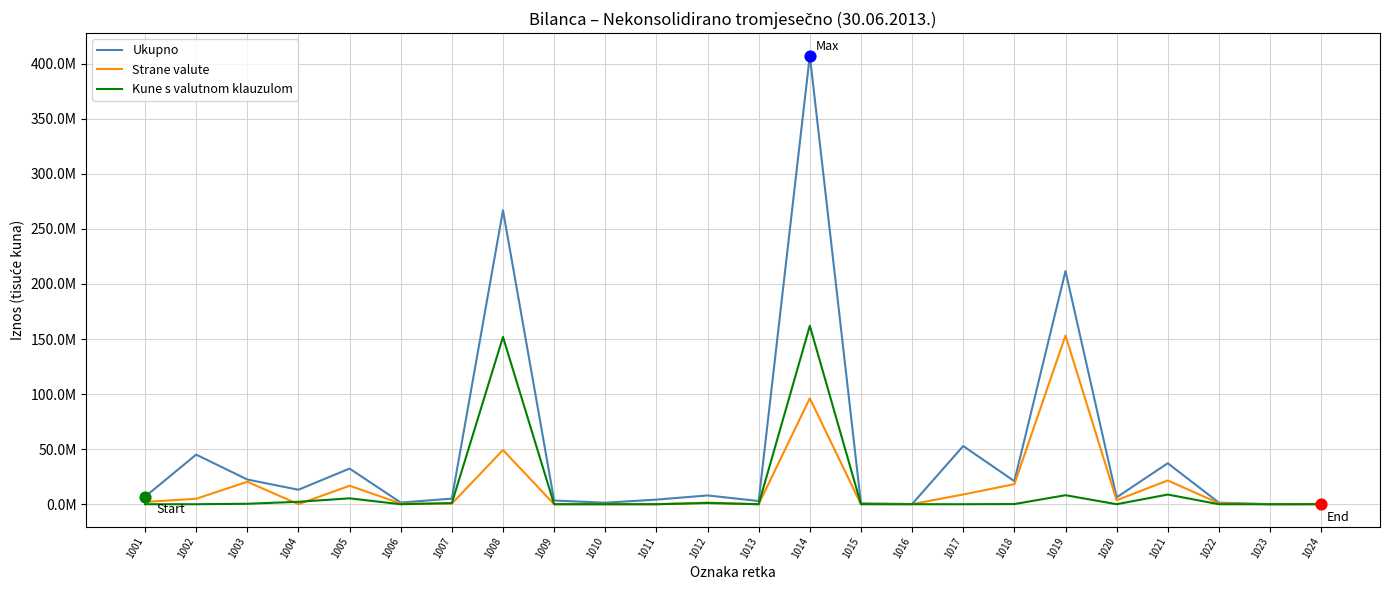

Is the value of Strane valute at 1020 greater than the value of Kune s valutnom klauzulom at 1013?

Yes